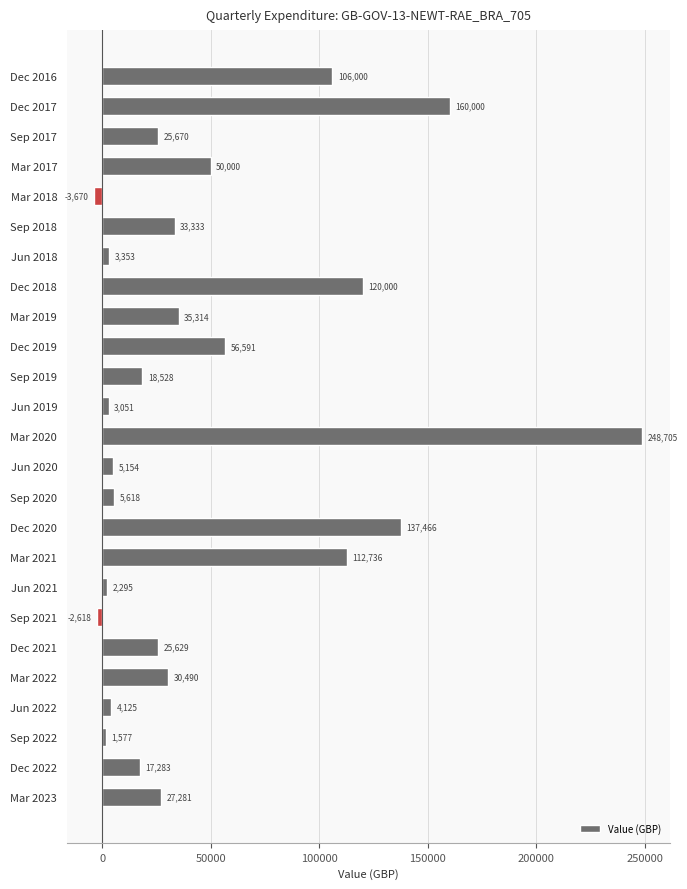

At which category does the chart reach its peak across all series?

Mar 2020